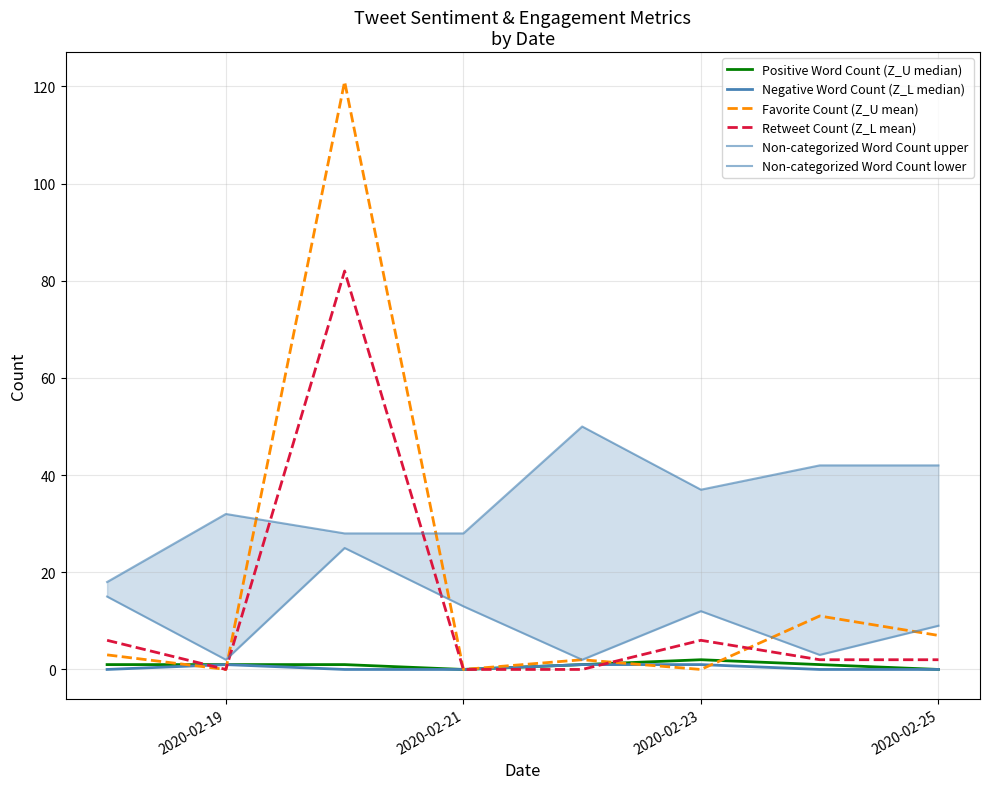

After their last crossing, which series has the higher values: Retweet Count (Z_L mean) or Negative Word Count (Z_L median)?

Retweet Count (Z_L mean)